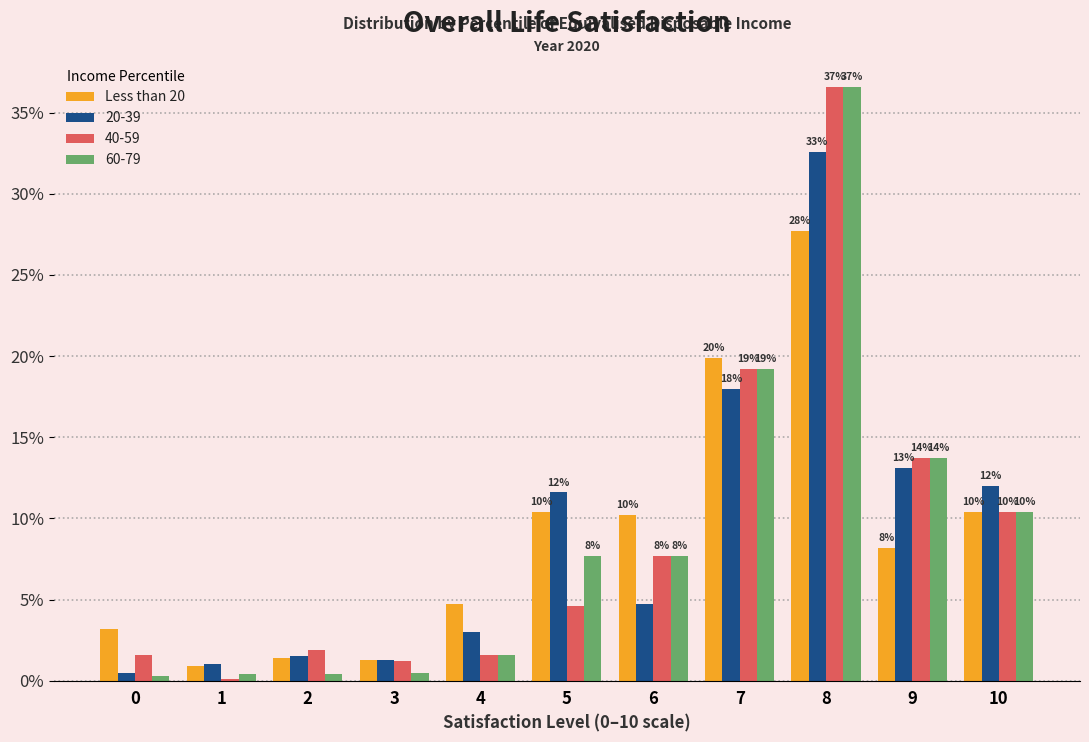

Are the bars horizontal?

No